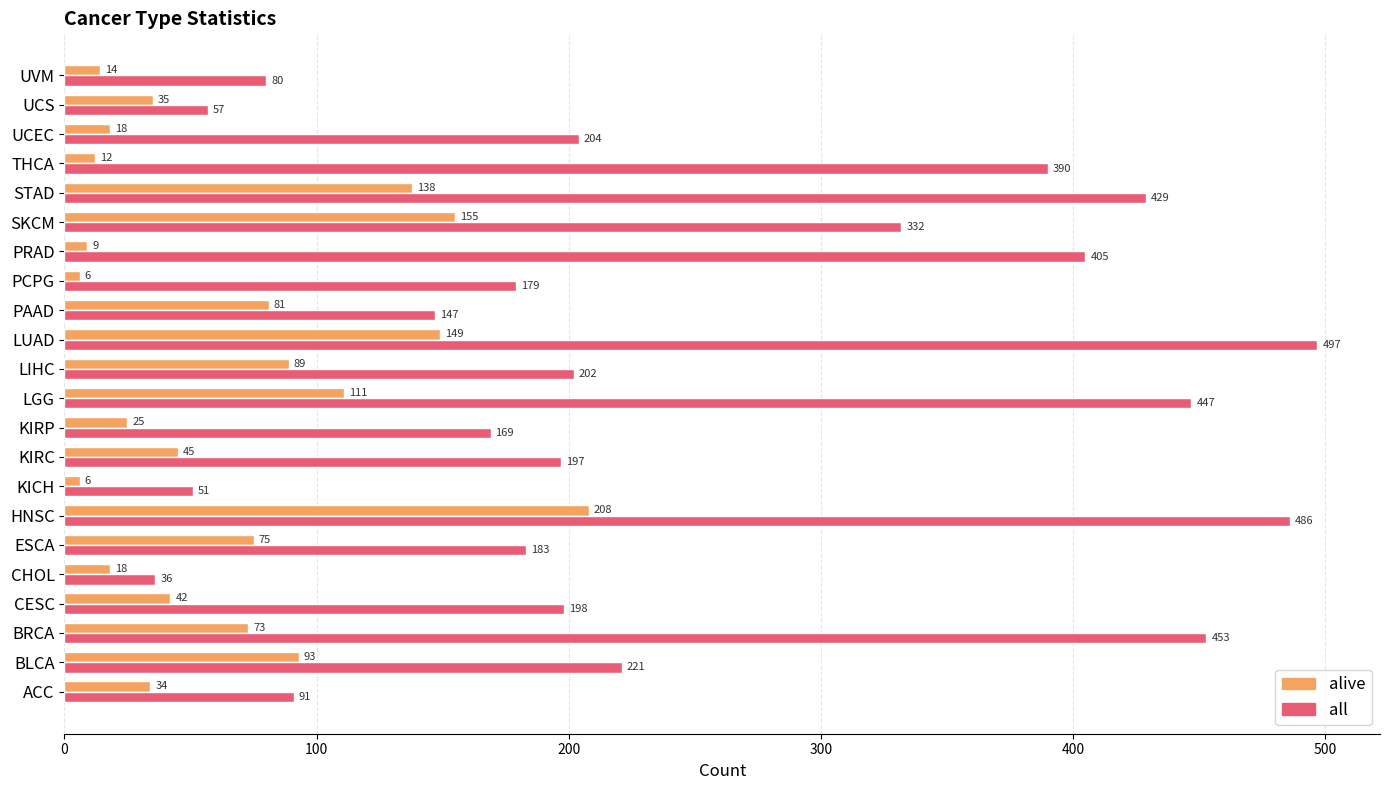

At which category is the sum across all series the highest?

HNSC